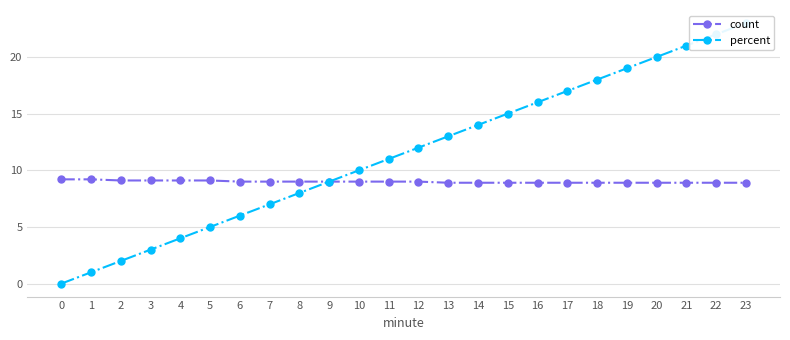

Rank the series by their maximum value, from highest to lowest.

percent, count